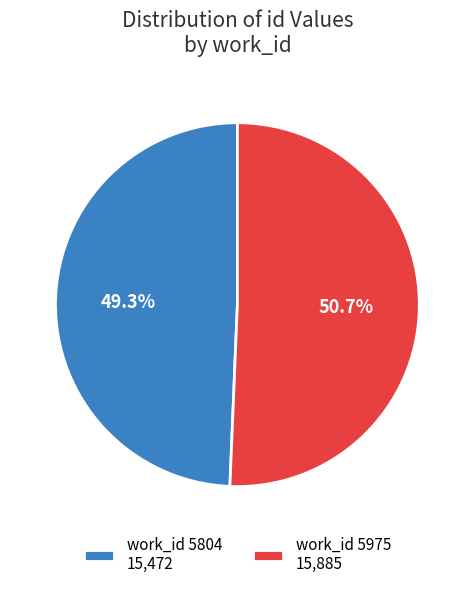

Rank the categories by value from lowest to highest.

work_id 5804 15,472, work_id 5975 15,885